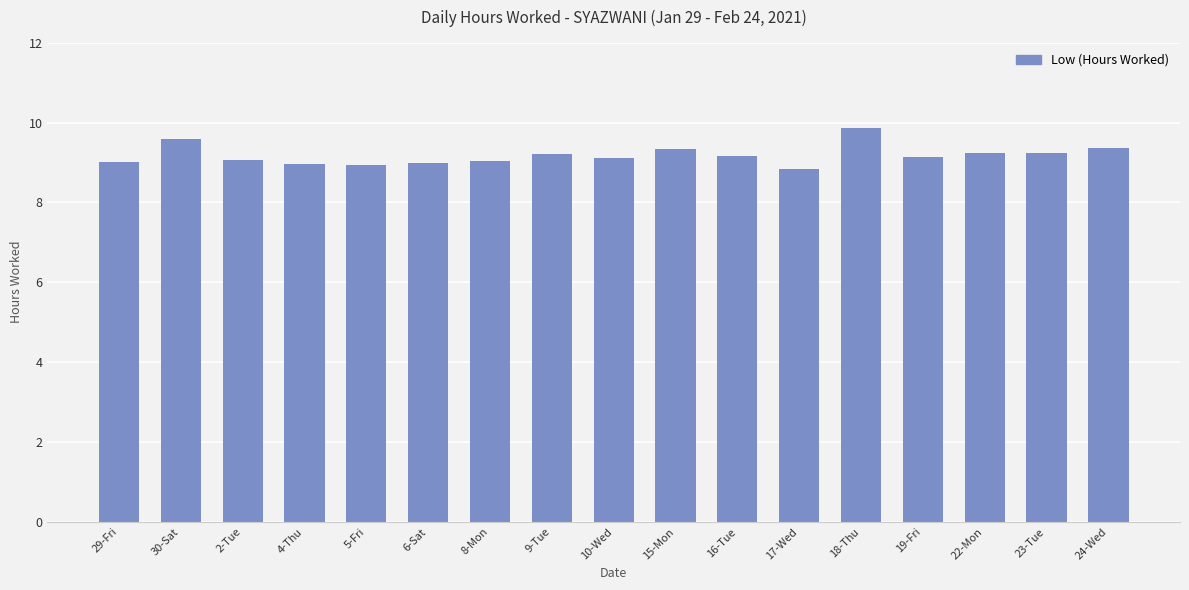

Which category has the highest value across all series?

18-Thu